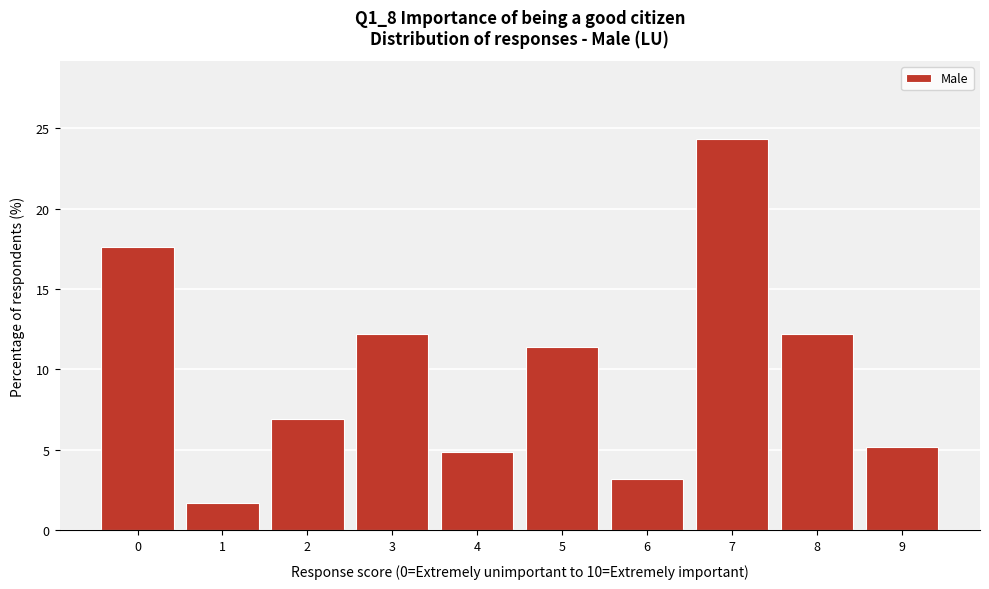

Reading left to right, list all the values displayed in this chart.

17.6	1.7	6.9	12.2	4.9	11.4	3.2	24.3	12.2	5.2